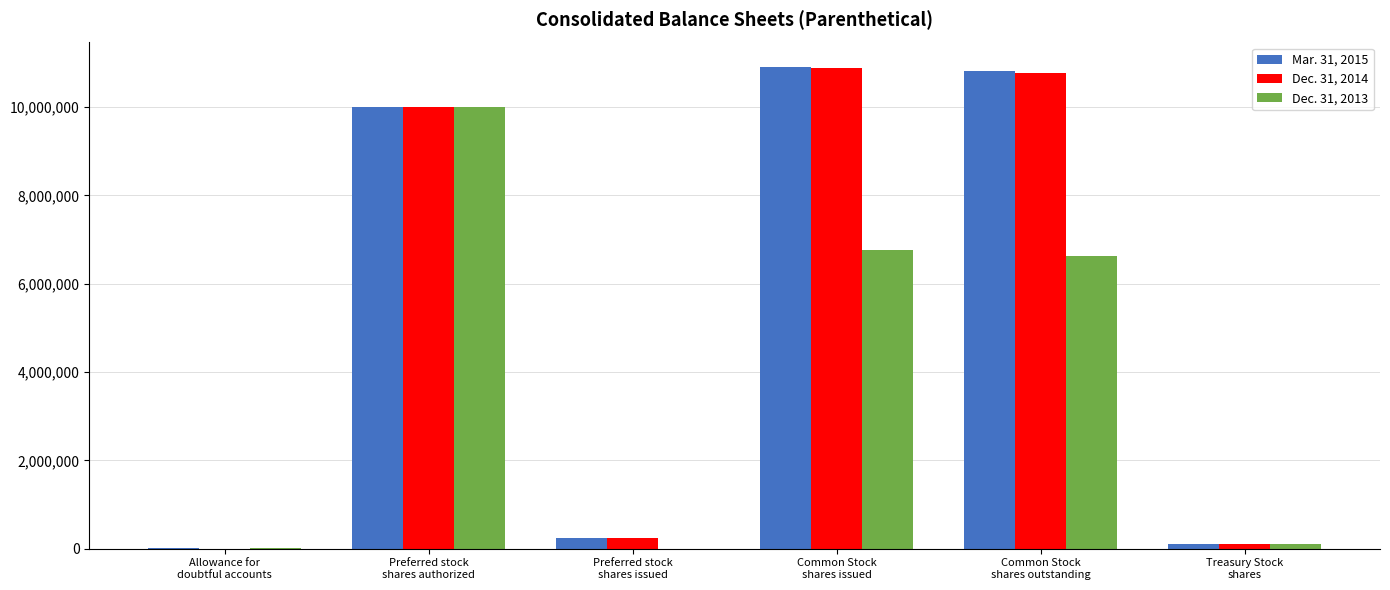

What is the greatest value displayed?

10914396